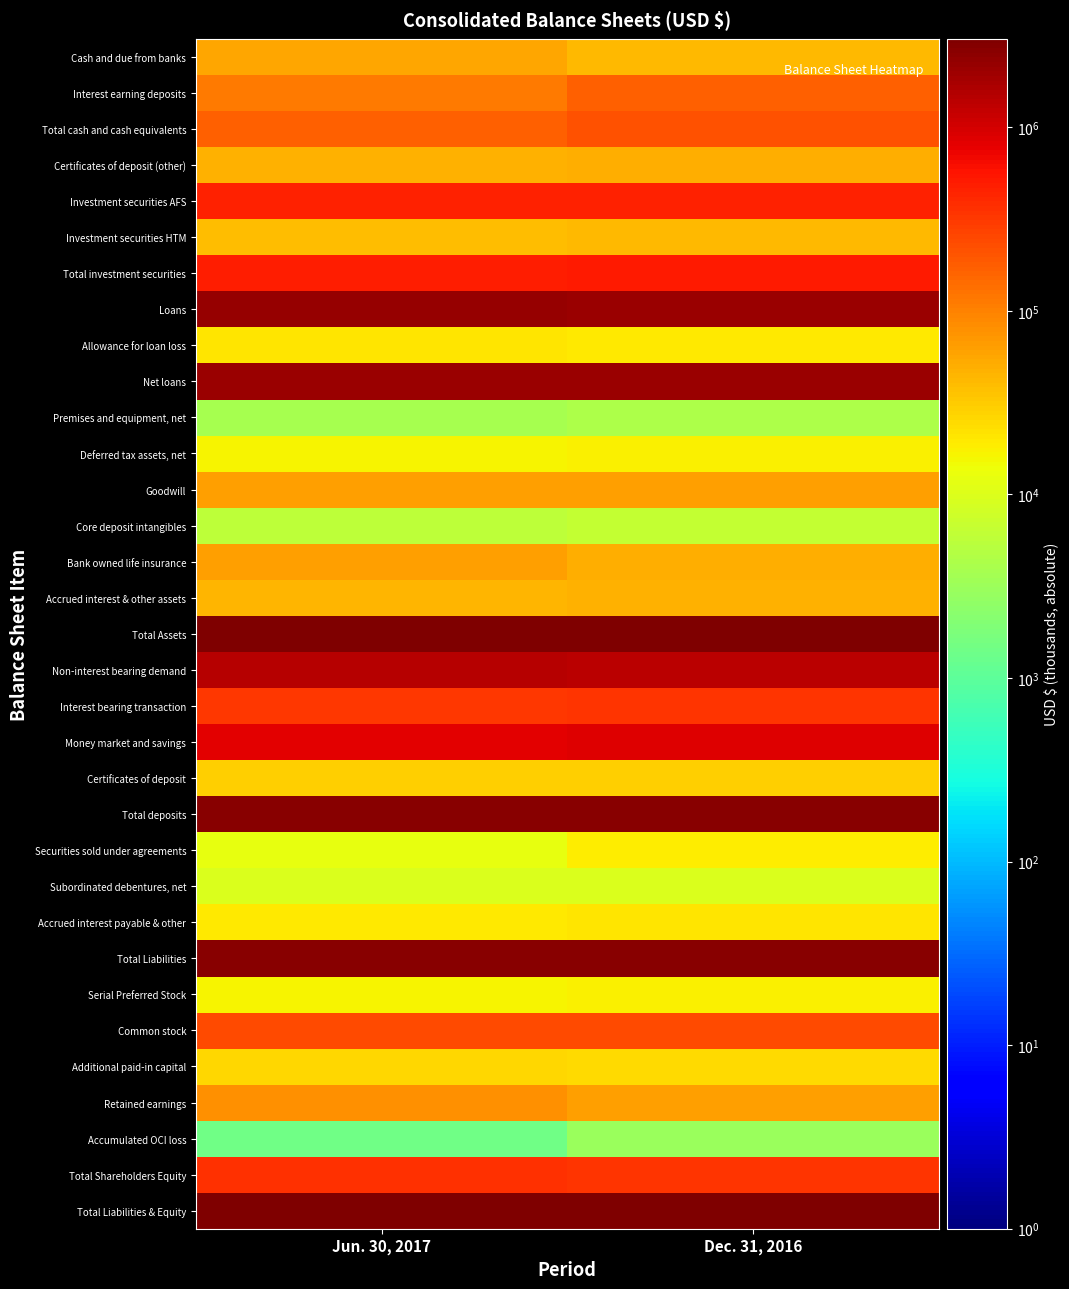

Reading right to left, what are all the values shown in this chart?

Cash and due from banks: Dec. 31, 2016=41281	Jun. 30, 2017=56382
Interest earning deposits: Dec. 31, 2016=167789	Jun. 30, 2017=111852
Total cash and cash equivalents: Dec. 31, 2016=209070	Jun. 30, 2017=168234
Certificates of deposit (other): Dec. 31, 2016=51245	Jun. 30, 2017=47325
Investment securities AFS: Dec. 31, 2016=469950	Jun. 30, 2017=453952
Investment securities HTM: Dec. 31, 2016=42027	Jun. 30, 2017=39992
Total investment securities: Dec. 31, 2016=511977	Jun. 30, 2017=493944
Loans: Dec. 31, 2016=2050226	Jun. 30, 2017=2151593
Allowance for loan loss: Dec. 31, 2016=19374	Jun. 30, 2017=20326
Net loans: Dec. 31, 2016=2030852	Jun. 30, 2017=2131267
Premises and equipment, net: Dec. 31, 2016=4184	Jun. 30, 2017=3806
Deferred tax assets, net: Dec. 31, 2016=17181	Jun. 30, 2017=16291
Goodwill: Dec. 31, 2016=64603	Jun. 30, 2017=64603
Core deposit intangibles: Dec. 31, 2016=6300	Jun. 30, 2017=5641
Bank owned life insurance: Dec. 31, 2016=51216	Jun. 30, 2017=61536
Accrued interest & other assets: Dec. 31, 2016=48132	Jun. 30, 2017=45478
Total Assets: Dec. 31, 2016=2994760	Jun. 30, 2017=3038125
Non-interest bearing demand: Dec. 31, 2016=1400097	Jun. 30, 2017=1459553
Interest bearing transaction: Dec. 31, 2016=332702	Jun. 30, 2017=328156
Money market and savings: Dec. 31, 2016=845110	Jun. 30, 2017=820832
Certificates of deposit: Dec. 31, 2016=29480	Jun. 30, 2017=29725
Total deposits: Dec. 31, 2016=2607389	Jun. 30, 2017=2638266
Securities sold under agreements: Dec. 31, 2016=18816	Jun. 30, 2017=12180
Subordinated debentures, net: Dec. 31, 2016=9856	Jun. 30, 2017=9936
Accrued interest payable & other: Dec. 31, 2016=20514	Jun. 30, 2017=20167
Total Liabilities: Dec. 31, 2016=2656575	Jun. 30, 2017=2680549
Serial Preferred Stock: Dec. 31, 2016=16955	Jun. 30, 2017=16818
Common stock: Dec. 31, 2016=235873	Jun. 30, 2017=236308
Additional paid-in capital: Dec. 31, 2016=25213	Jun. 30, 2017=26254
Retained earnings: Dec. 31, 2016=63163	Jun. 30, 2017=79654
Accumulated OCI loss: Dec. 31, 2016=3019	Jun. 30, 2017=1458
Total Shareholders Equity: Dec. 31, 2016=338185	Jun. 30, 2017=357576
Total Liabilities & Equity: Dec. 31, 2016=2994760	Jun. 30, 2017=3038125